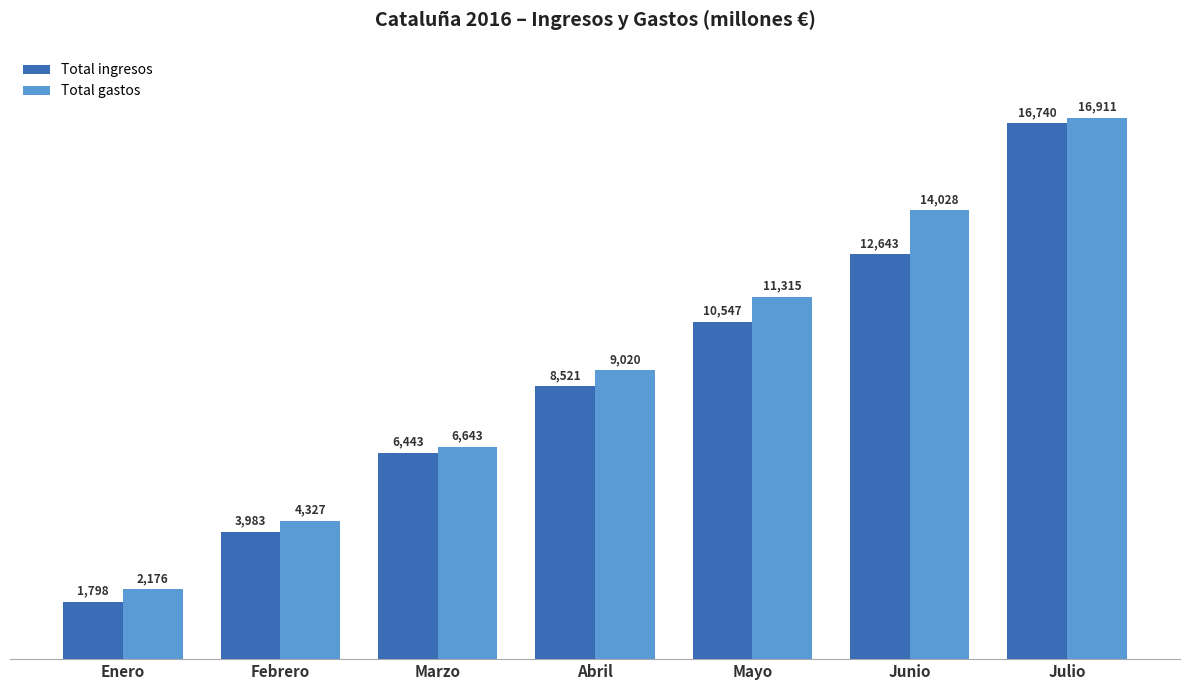

What is the minimum value shown in the chart?

1798